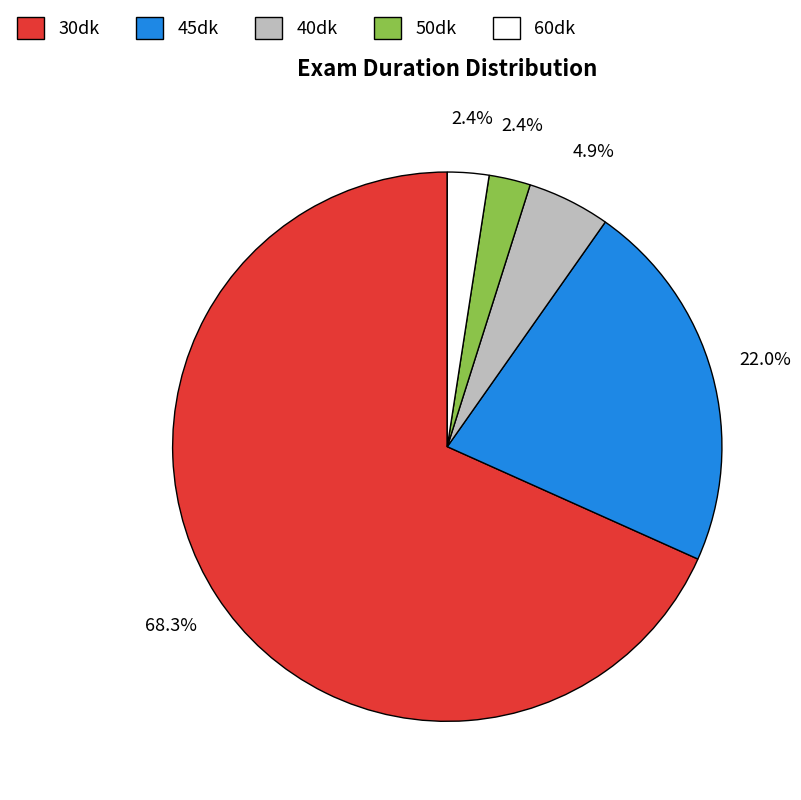

To the nearest percent, what is the difference between the 40dk and 30dk slice percentages?

63%